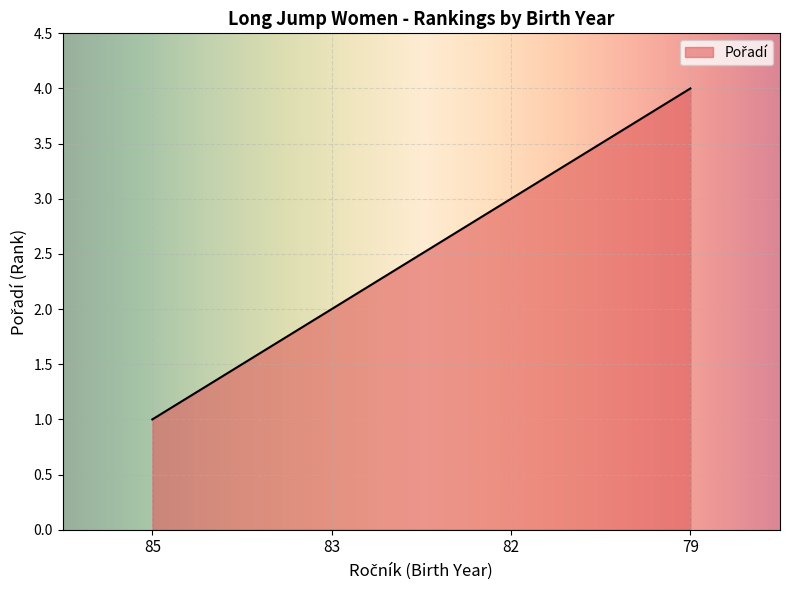

What is the change in value from 85 to 82?

+2